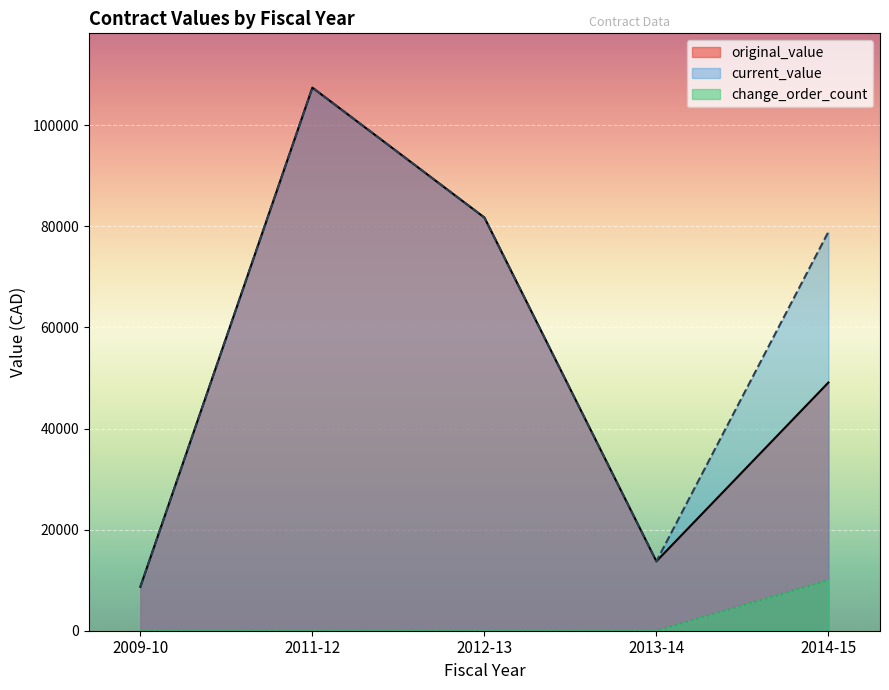

At how many categories does at least one series exceed 47735?

3